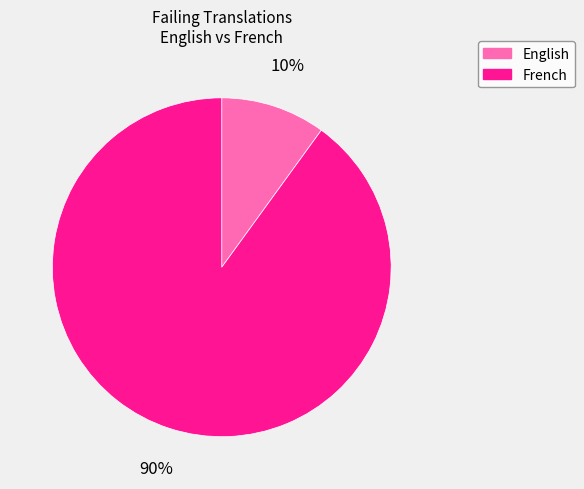

Does French represent more than half of the total?

Yes